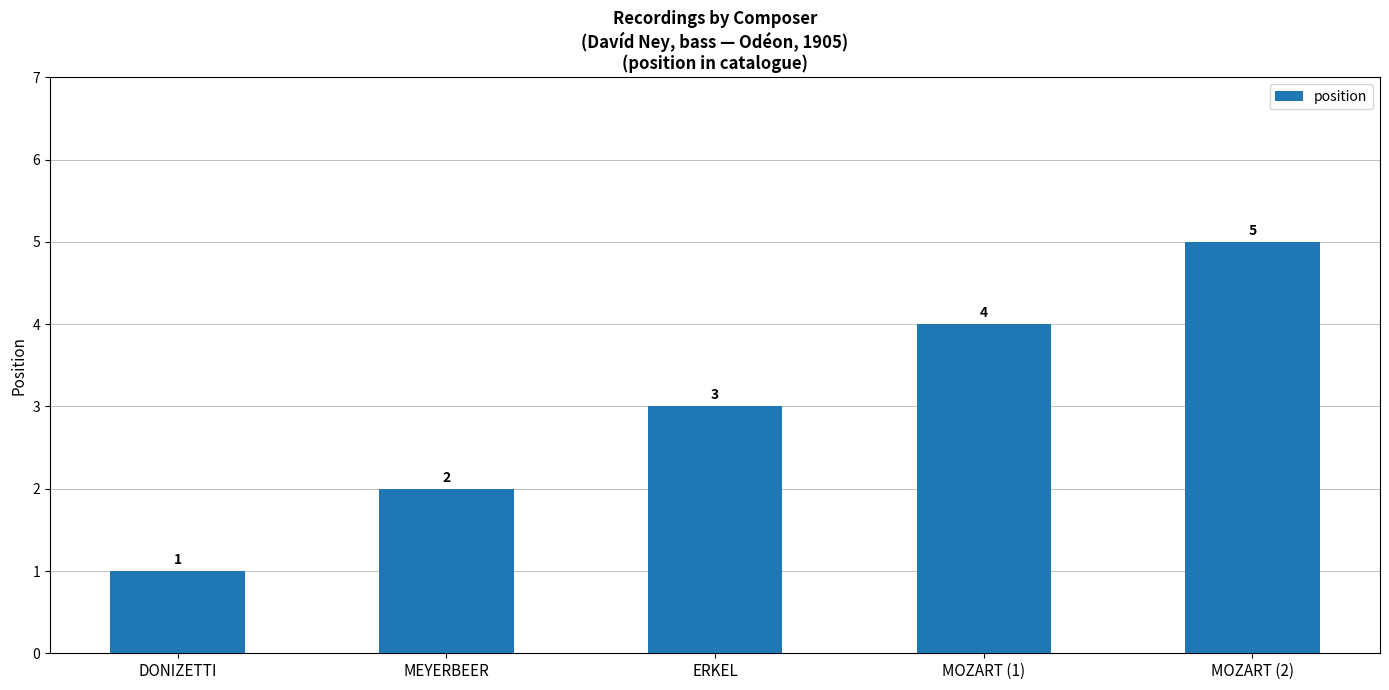

What is the difference between the second highest and minimum values?

3